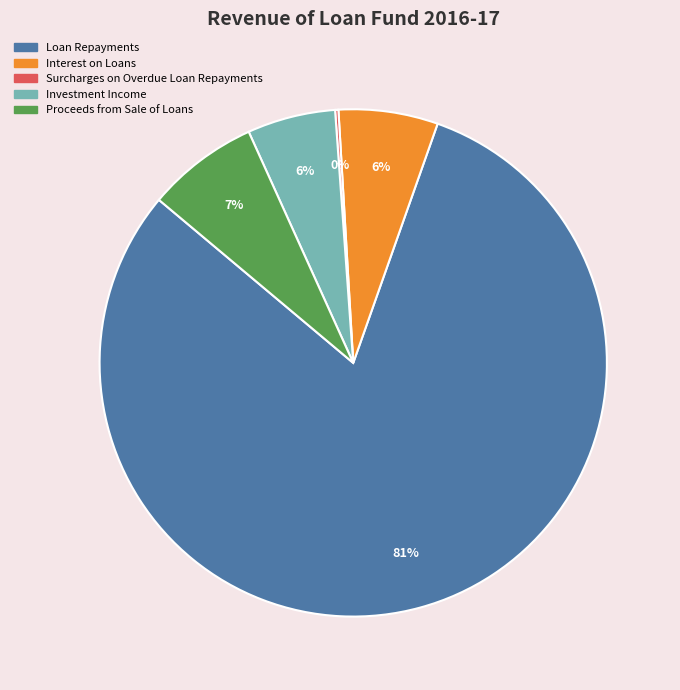

Is it true that Loan Repayments is 81% of the pie?

True